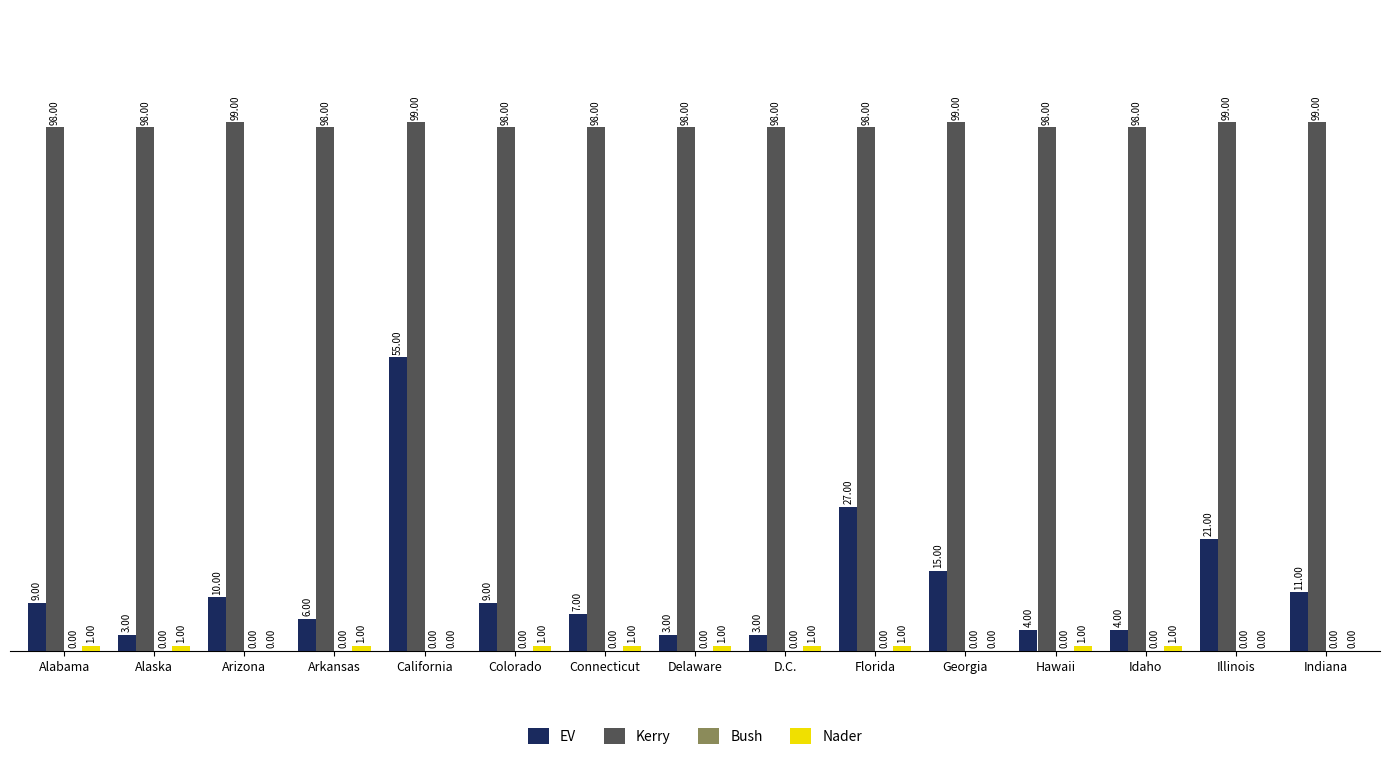

Between California and Illinois, which series saw the biggest shift?

EV